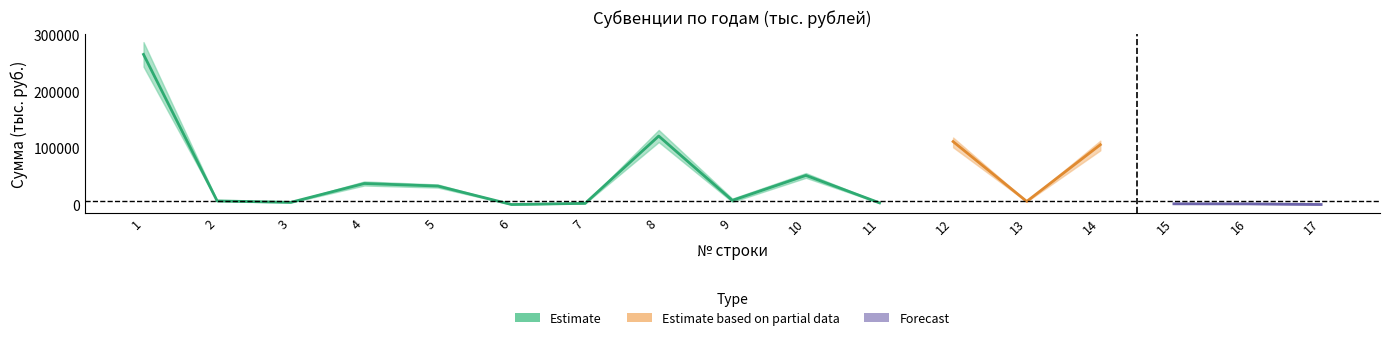

How many data points does each series have?

17